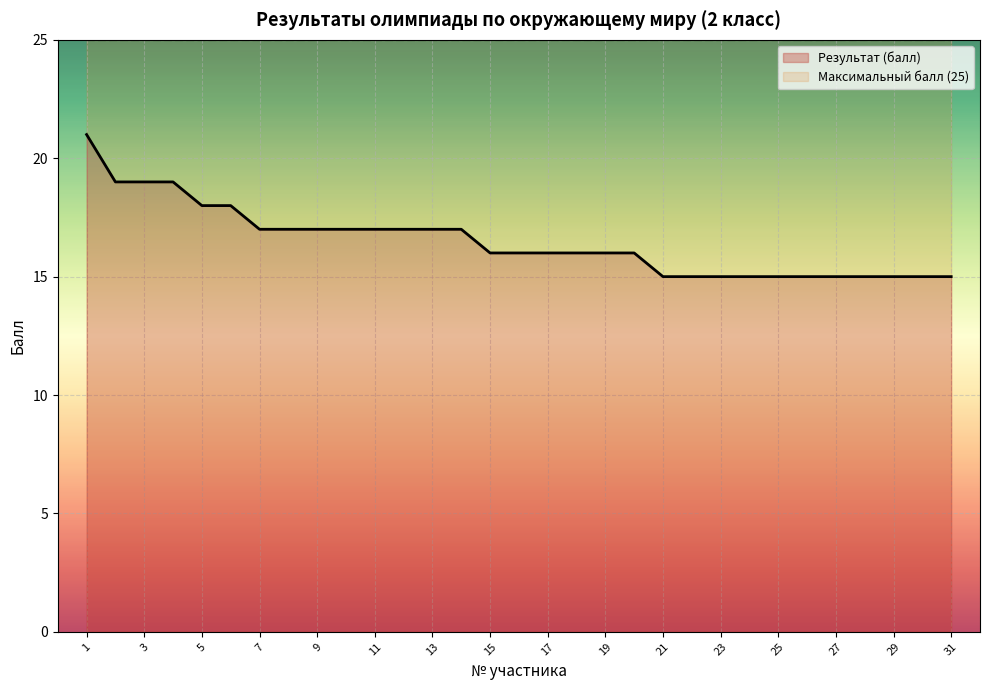

What is the lowest value of the Результат (балл) series?

15